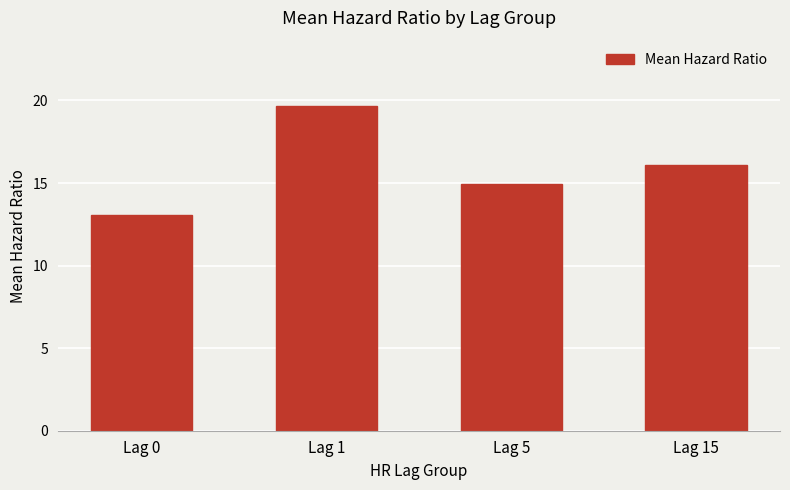

How many distinct data groups are displayed?

1